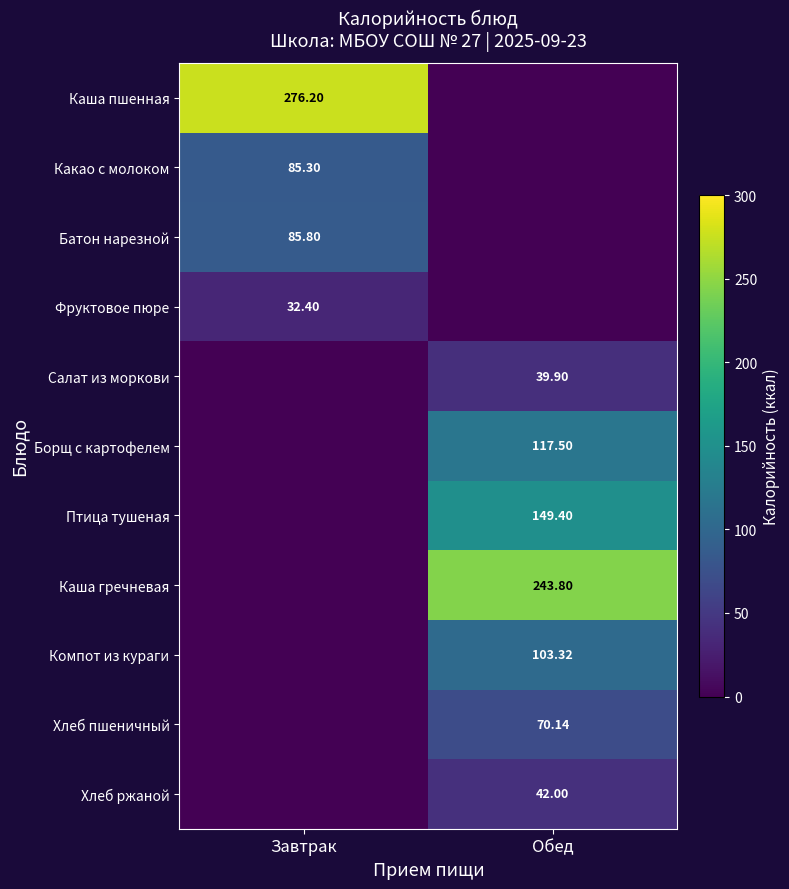

Is the value of Каша пшенная at Завтрак greater than the value of Батон нарезной at Завтрак?

Yes